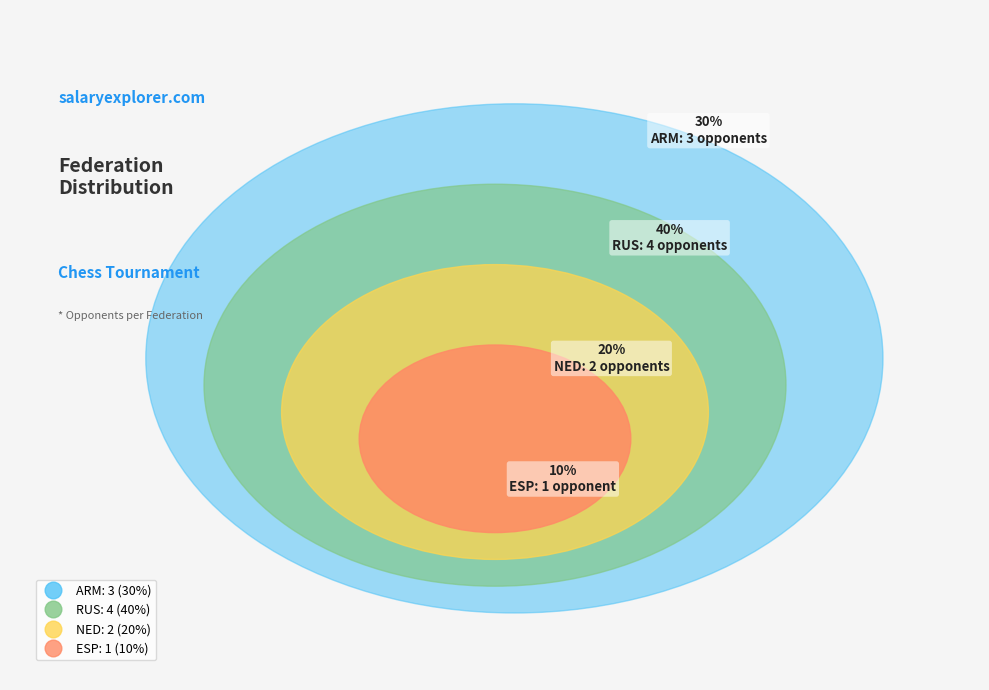

Is it true that RUS is 40% of the pie?

True